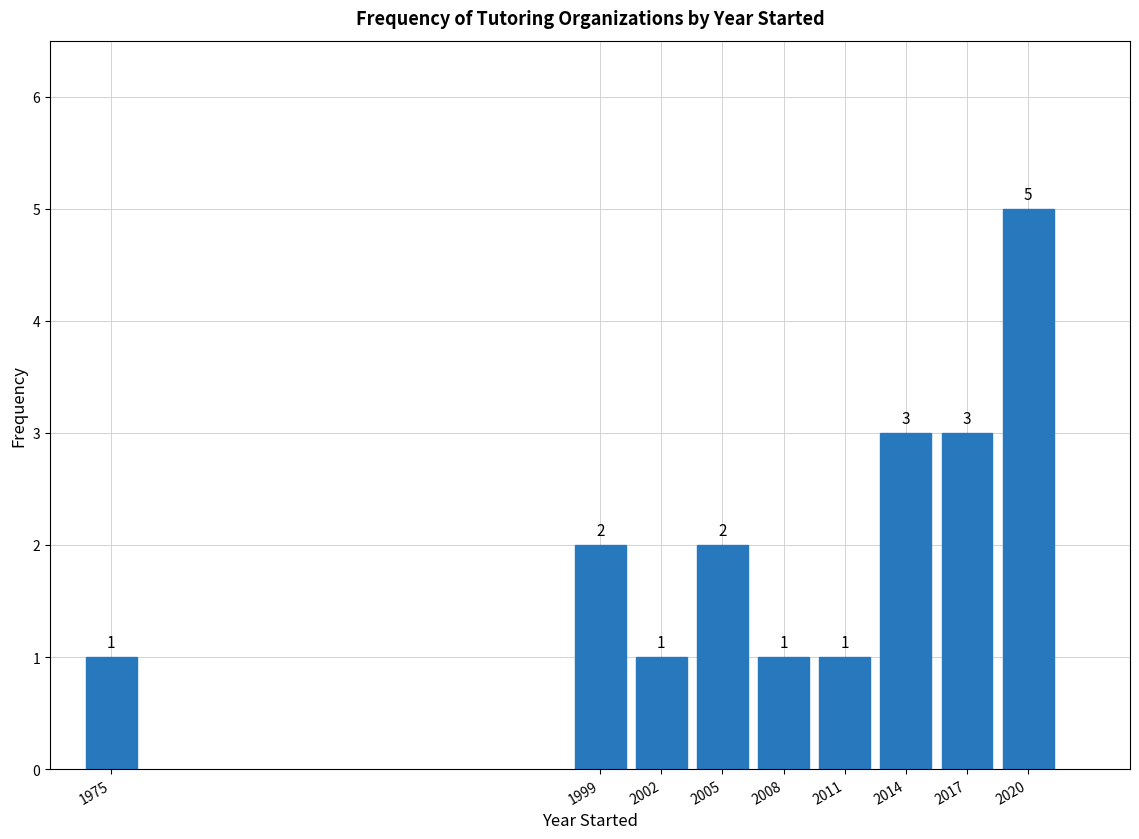

Reading right to left, extract all data points from this chart.

5	3	3	1	1	2	1	2	1